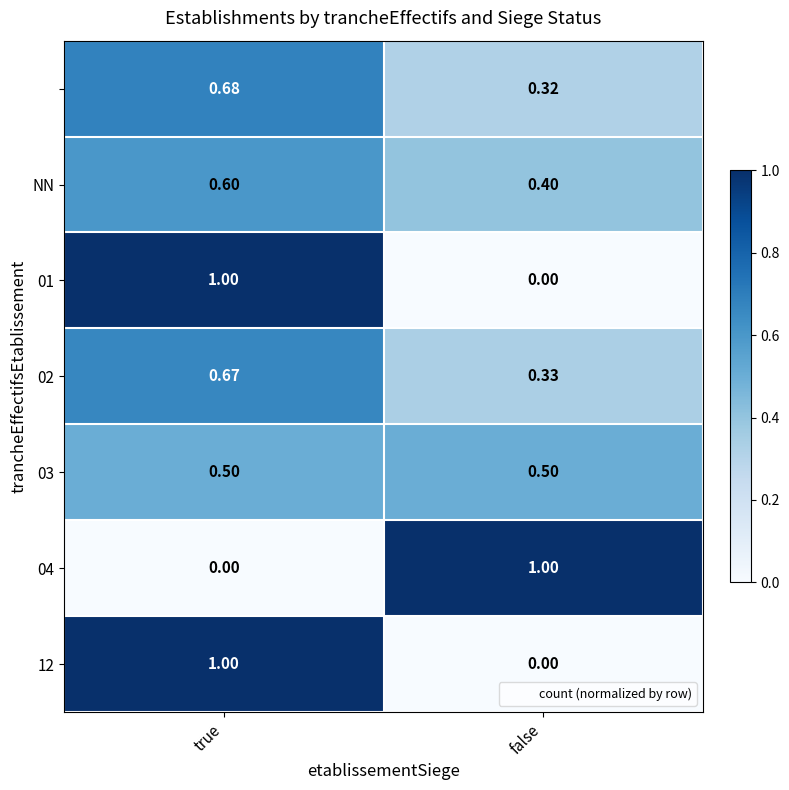

At which category is the sum across all series the highest?

true